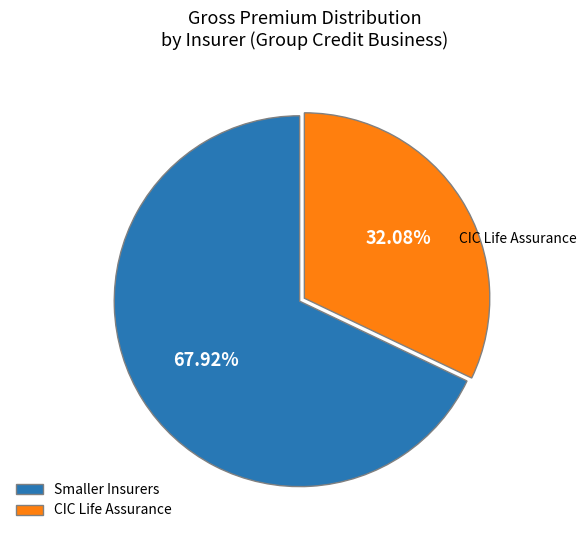

How many slices are in this pie chart?

2